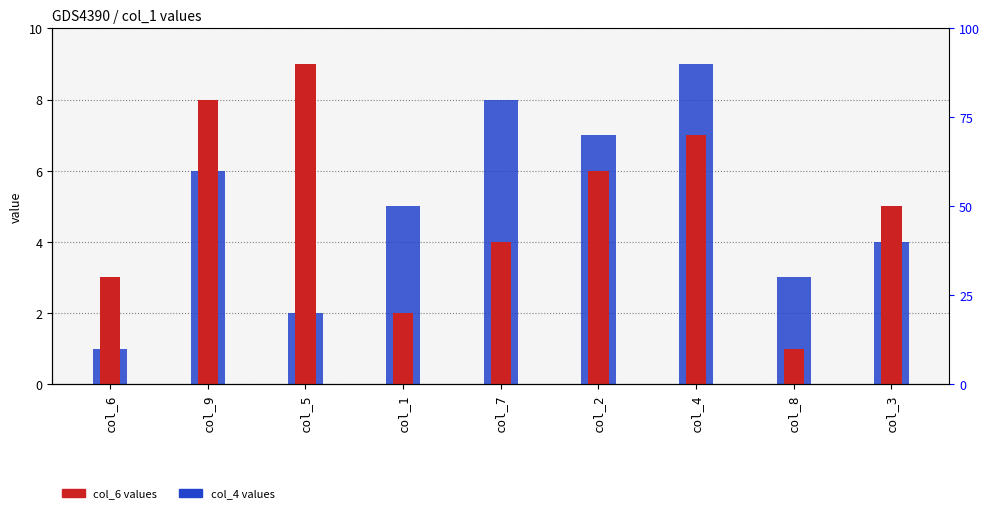

Is it true that col_6 equals 2 at col_3?

False